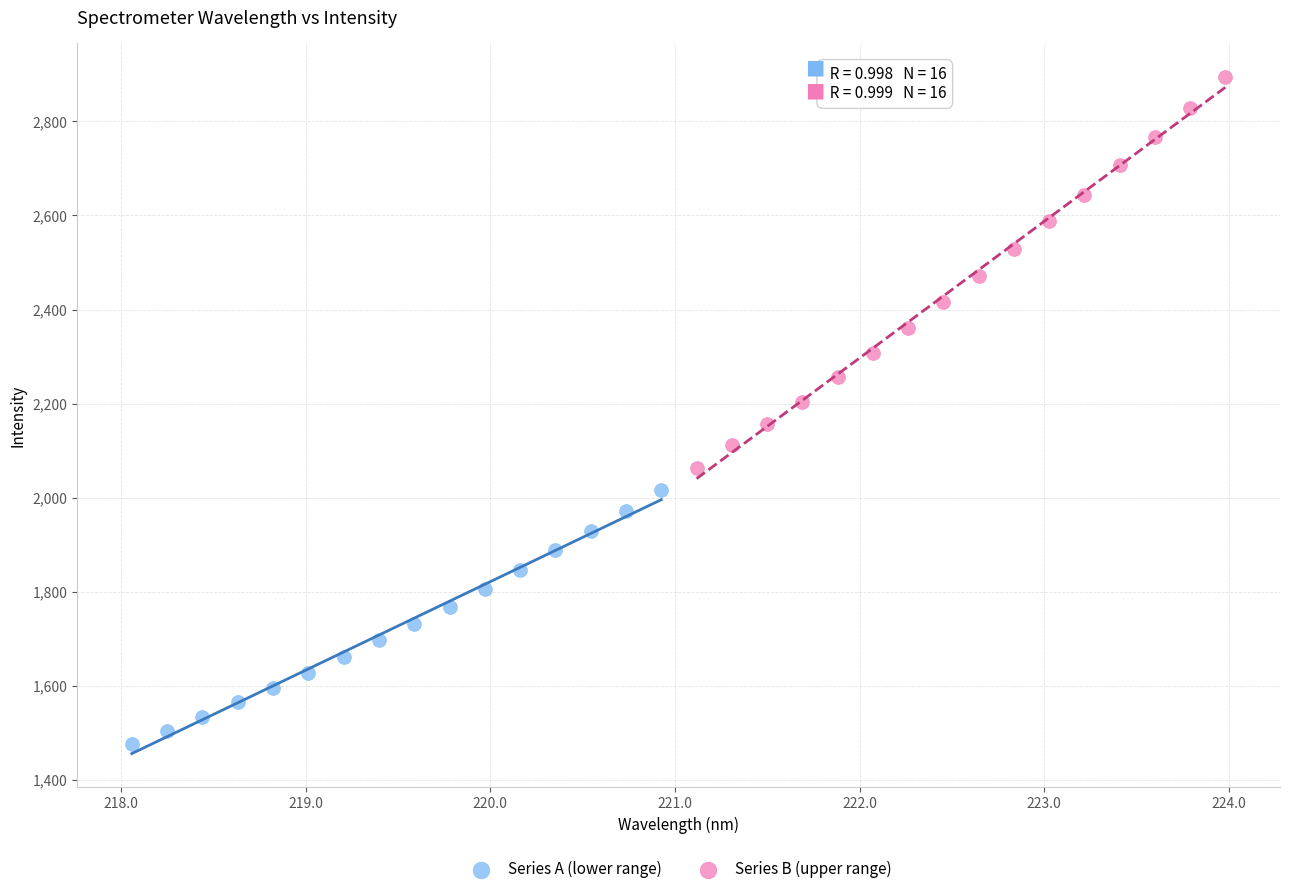

Which series reaches the minimum Y coordinate?

Series A (lower range)